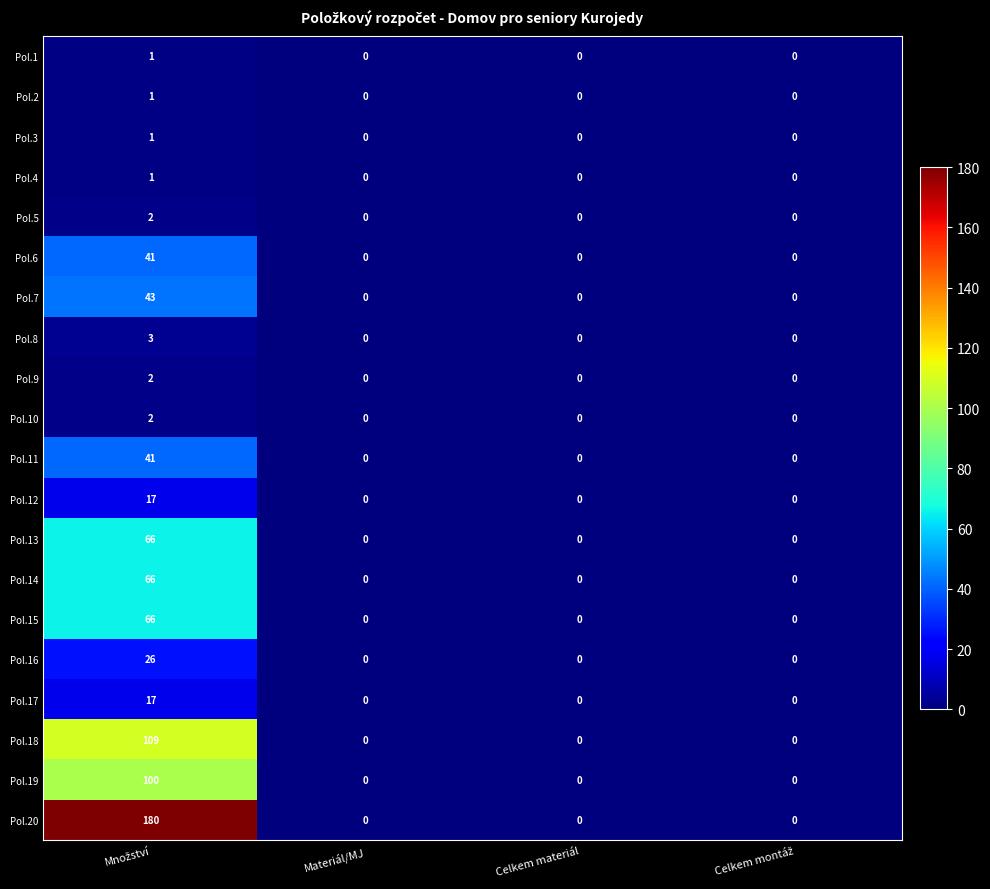

Which series has the widest spread of values?

Pol.20